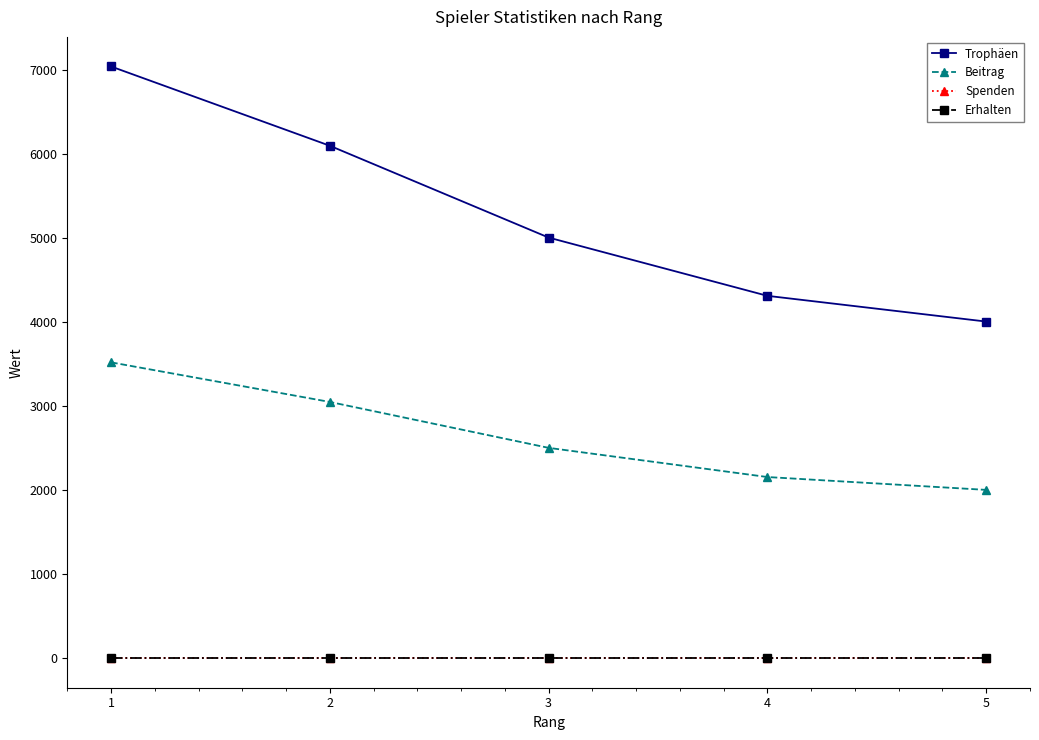

True or false: Beitrag has more than 2 points higher than both neighbors.

False